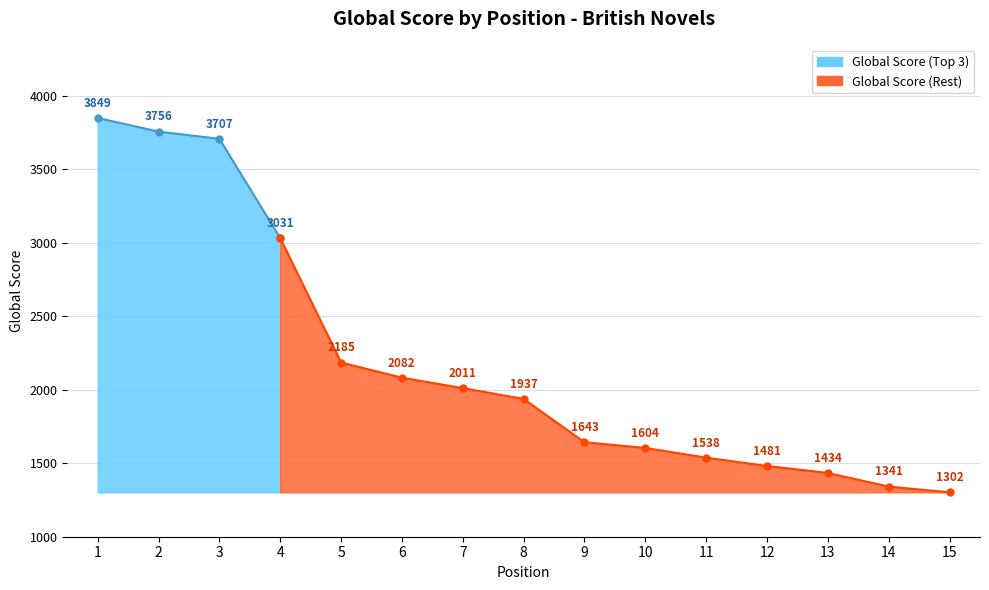

True or false: there are more than 1 points higher than both neighbors.

False